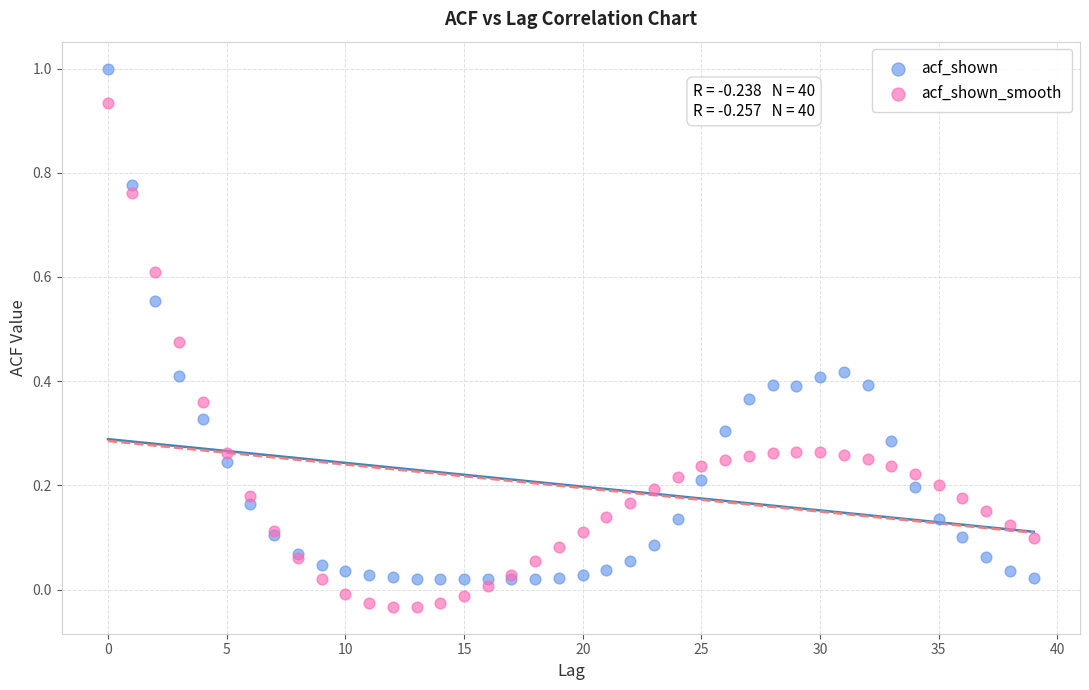

Which series has the largest Y range (max minus min)?

acf_shown